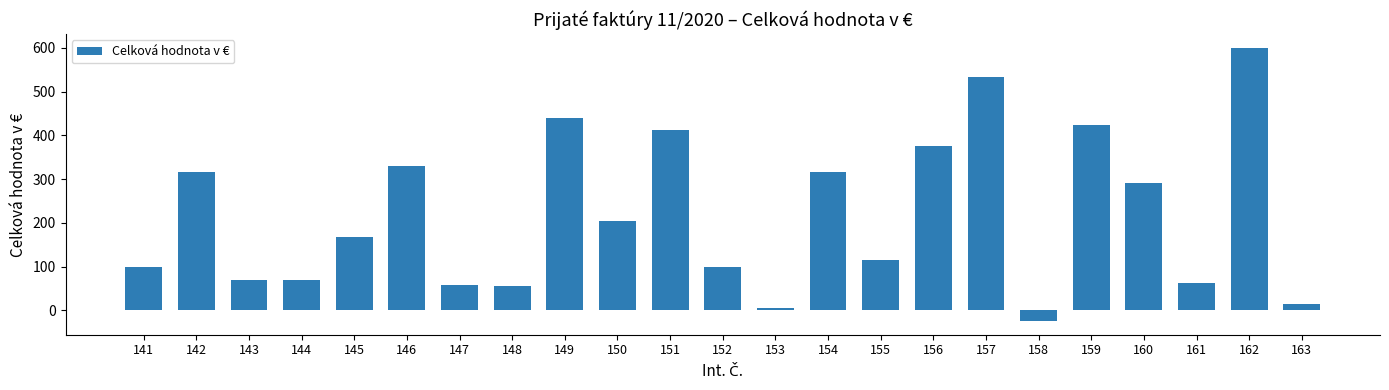

How many data points does each series have?

23